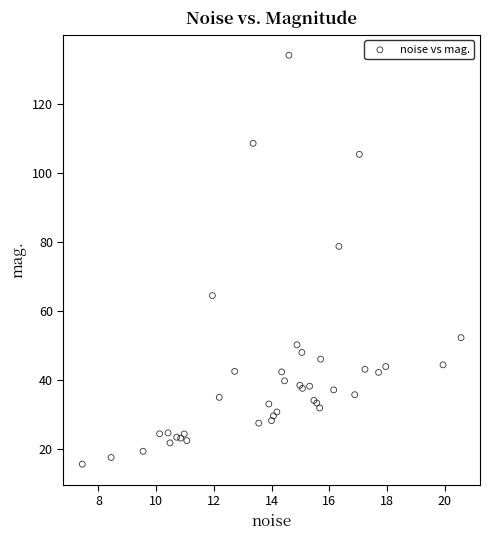

What Y value in the scatter plot is closest to 74?

78.6